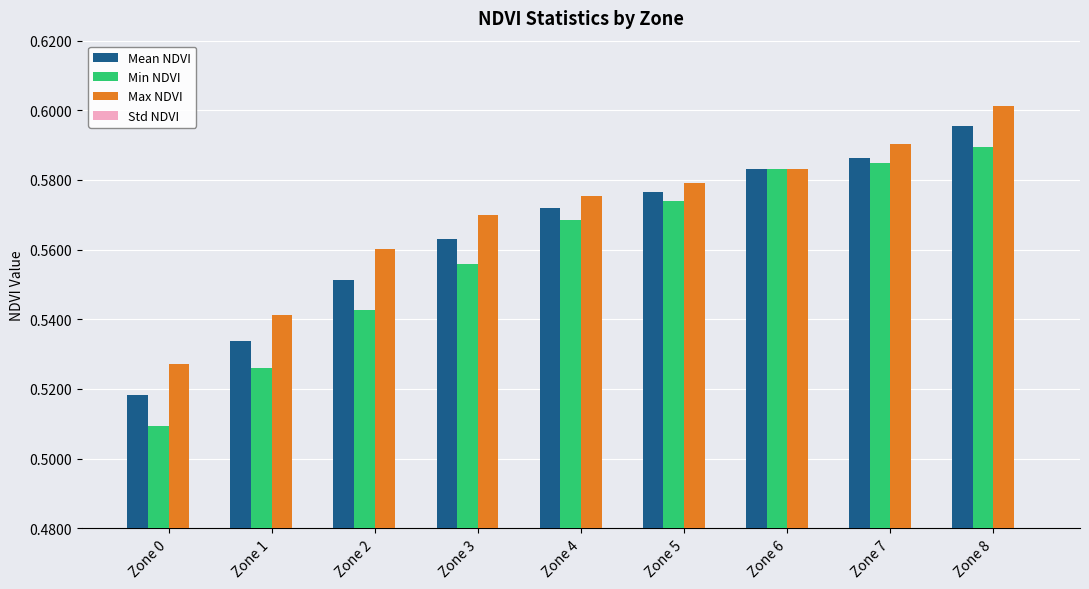

What is the highest value of the Min NDVI series?

0.6